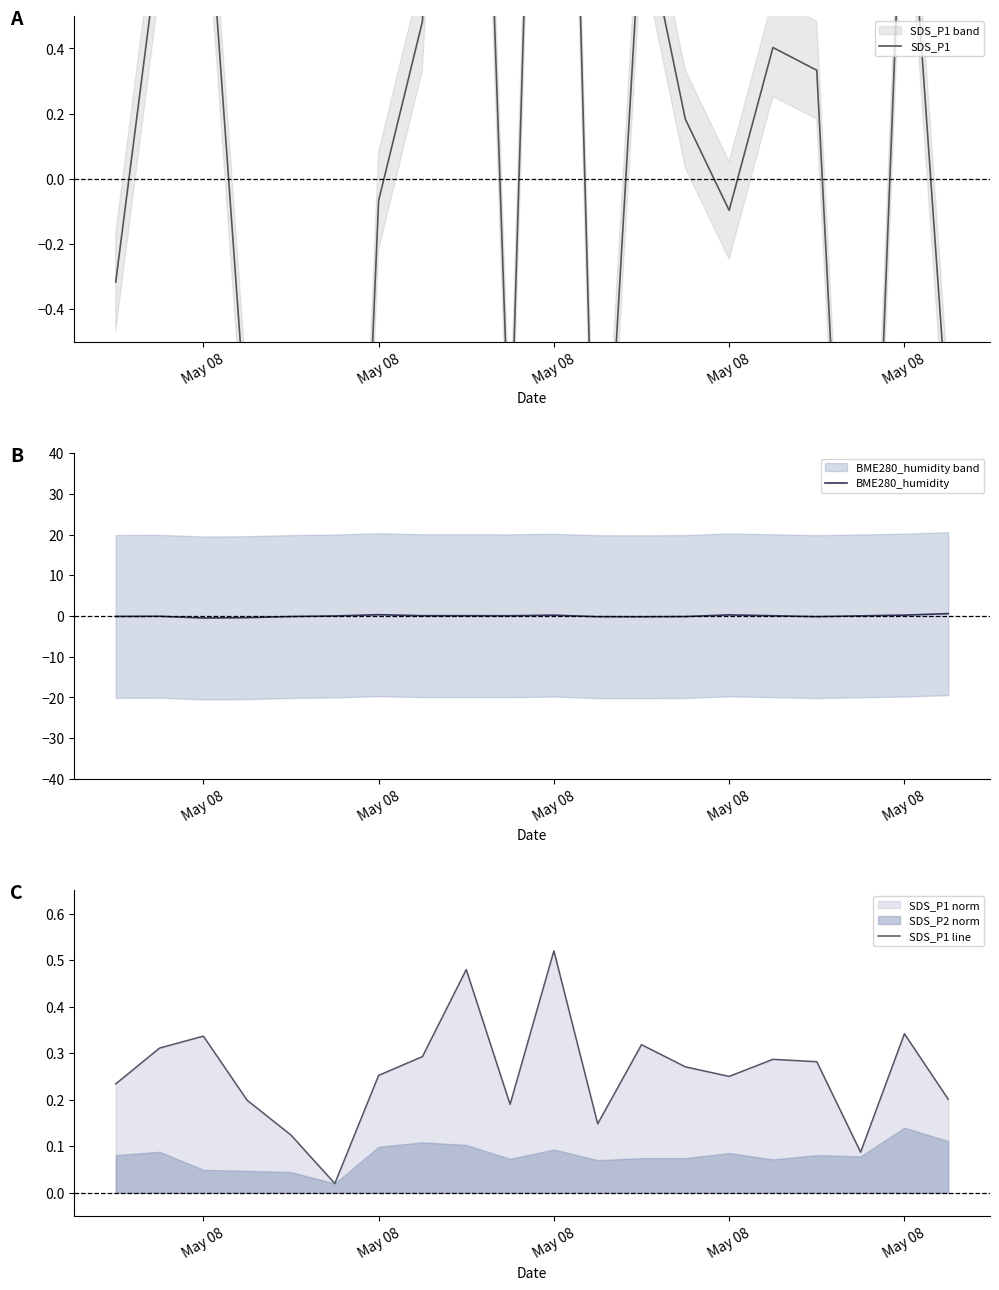

What is the difference between the highest and lowest values at May 08?

0.6